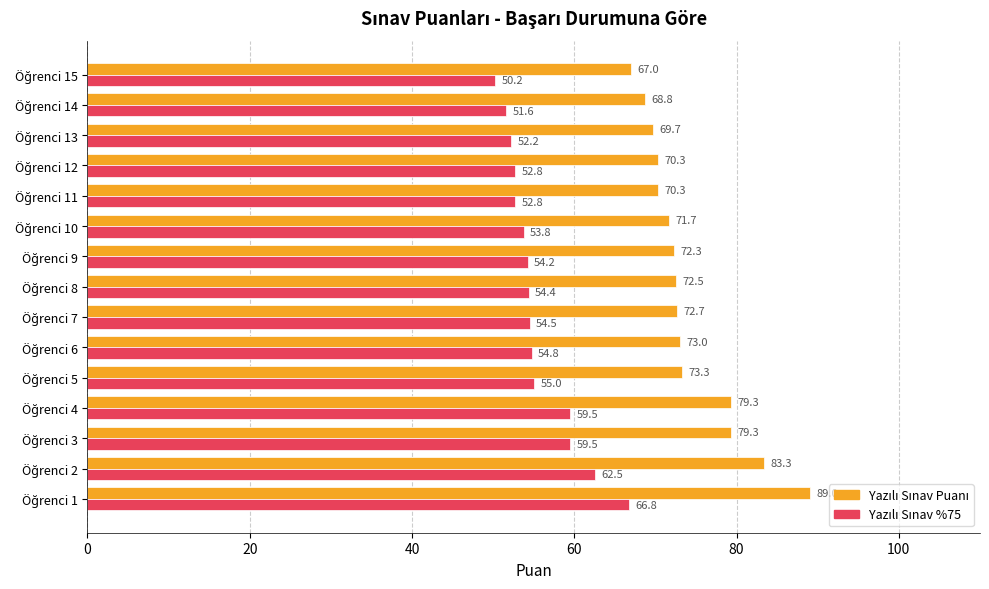

At how many categories does at least one series exceed 53?

15